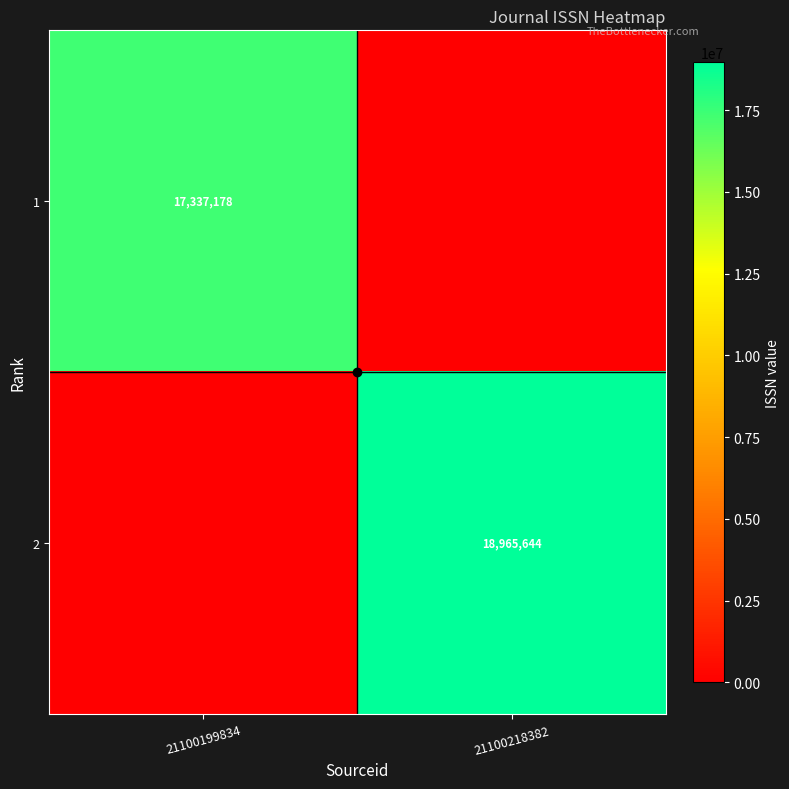

What is the difference between the highest and lowest values at 21100218382?

18965644